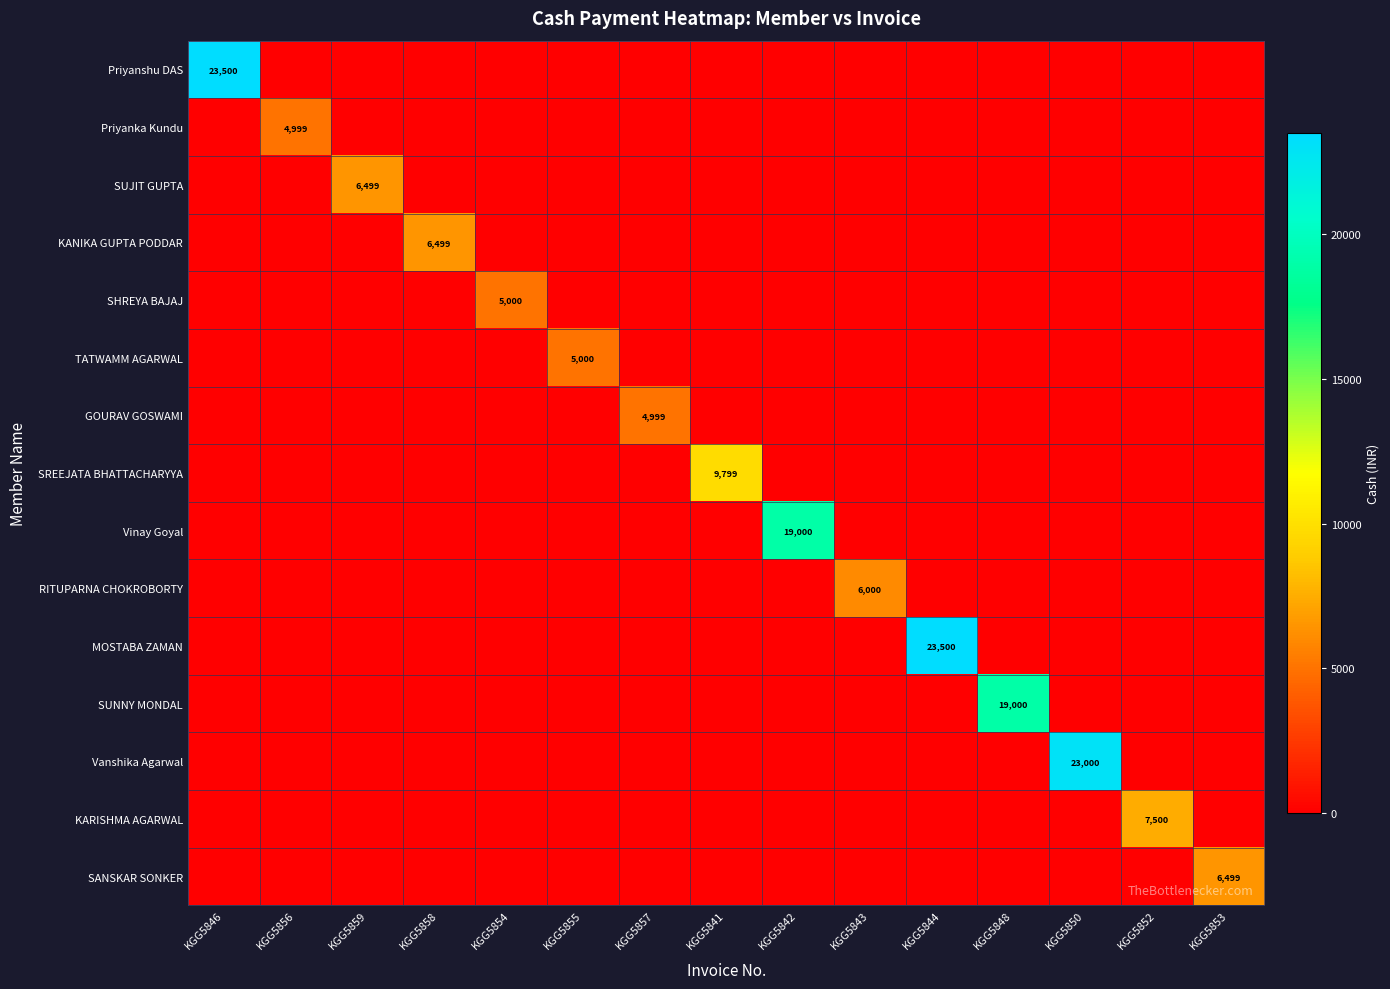

Is it true that Vanshika Agarwal equals 0 at KGG5857?

True